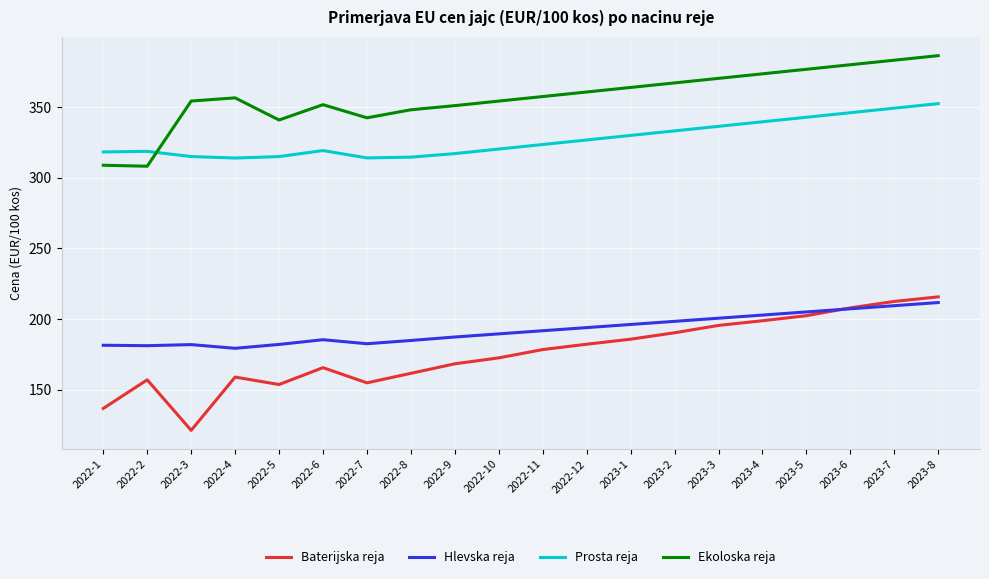

Between 2022-1 and 2022-4, which series saw the biggest shift?

Ekoloska reja